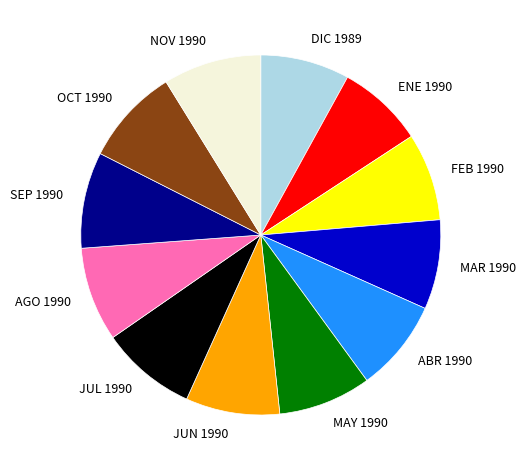

Is DIC 1989 the majority of the pie?

No